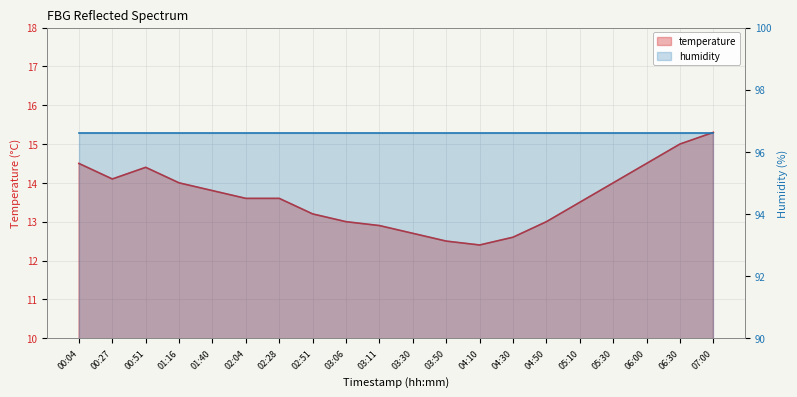

What is the sum of all values?

272.6